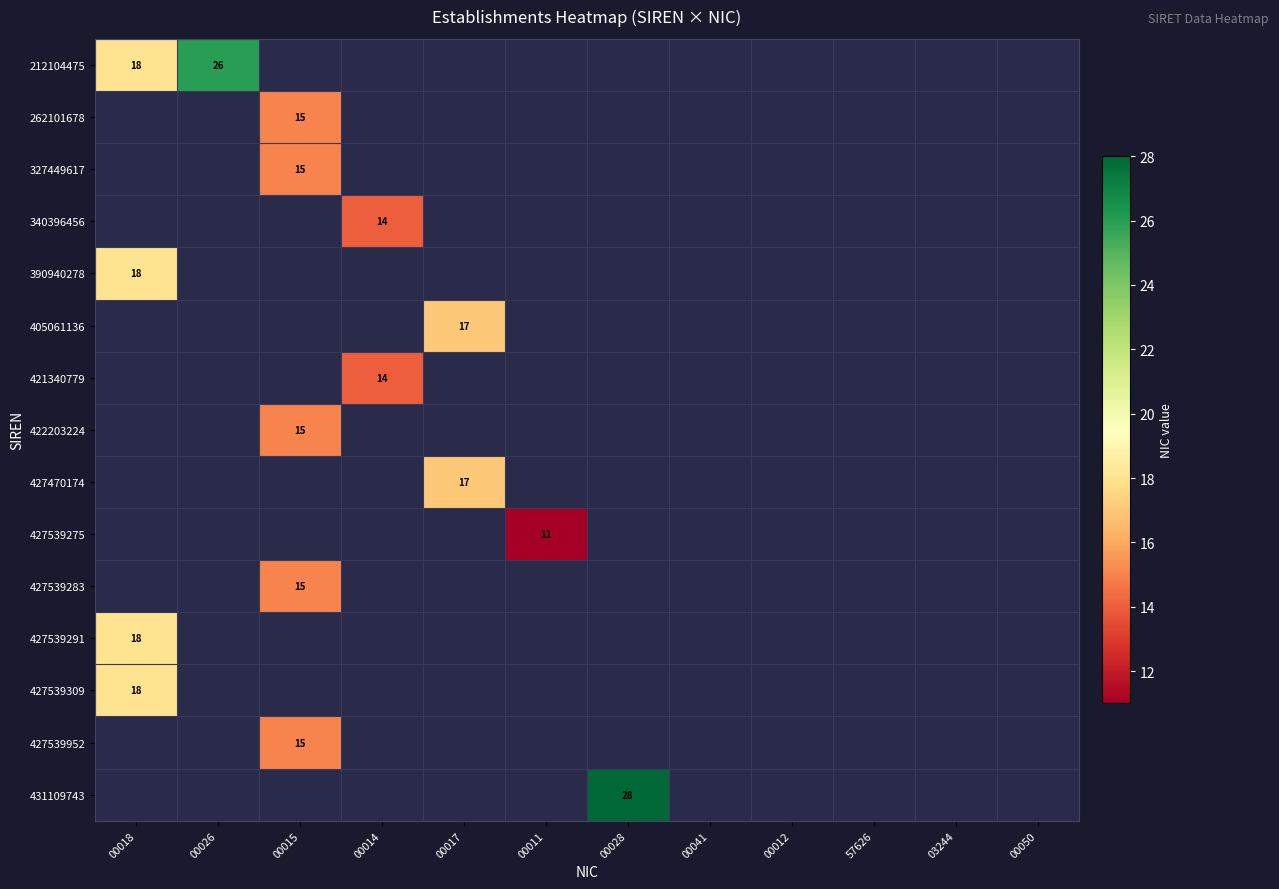

The value of 427539275 at 00011 is 5. True or false?

False